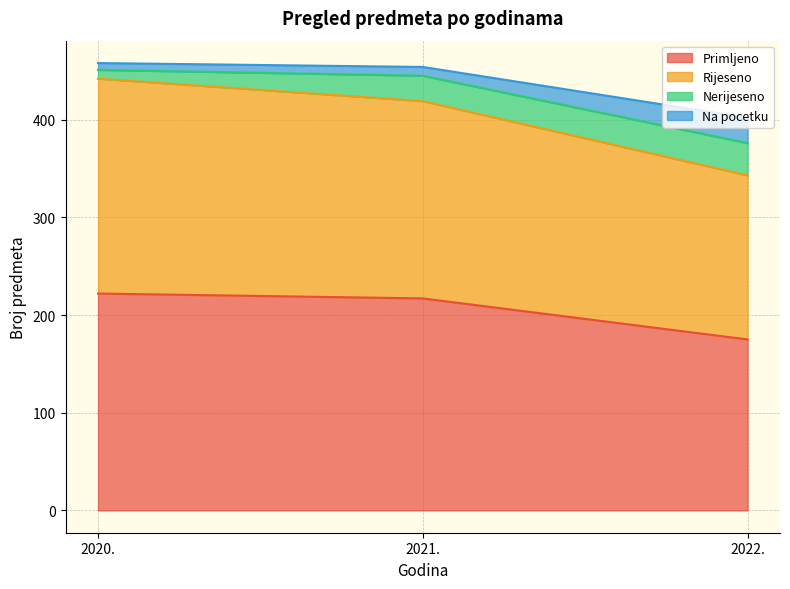

The Primljeno series shows 72 at 2020.. True or false?

False